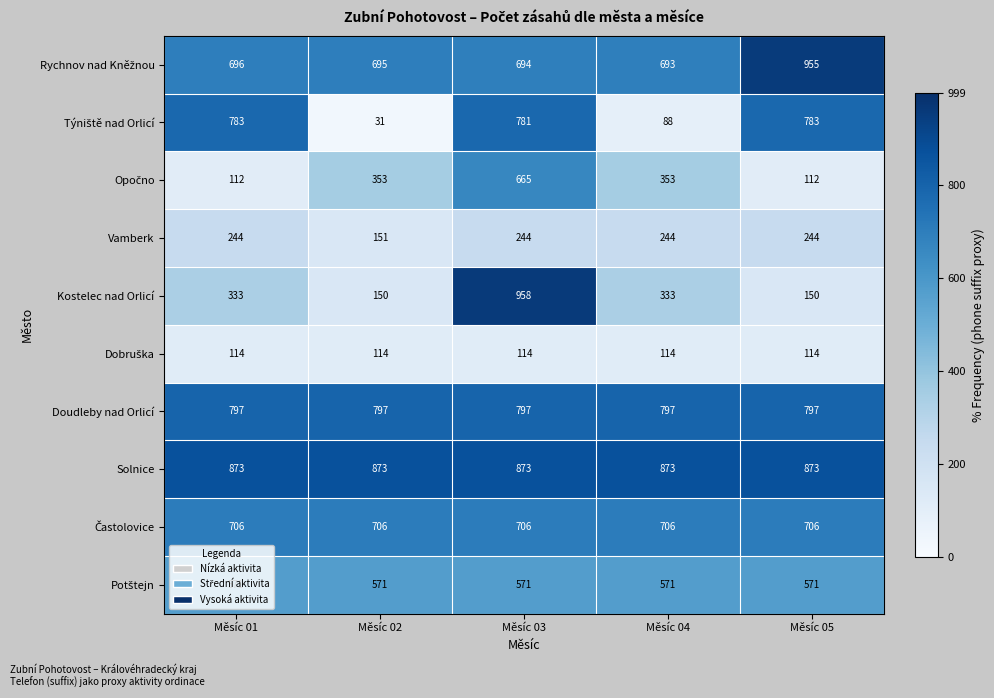

At how many categories does at least one series exceed 325?

5